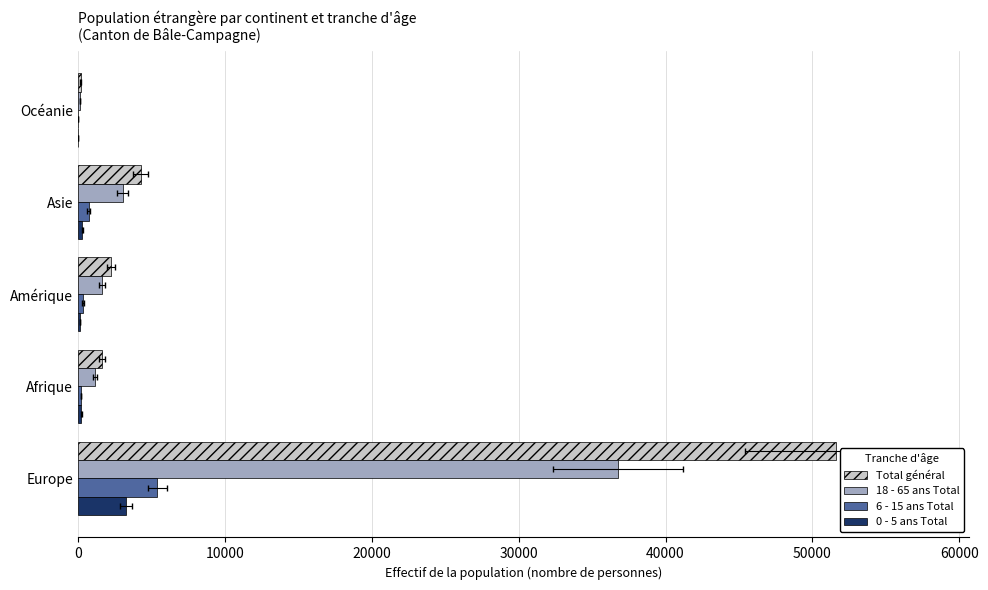

How many groups of bars are there?

5